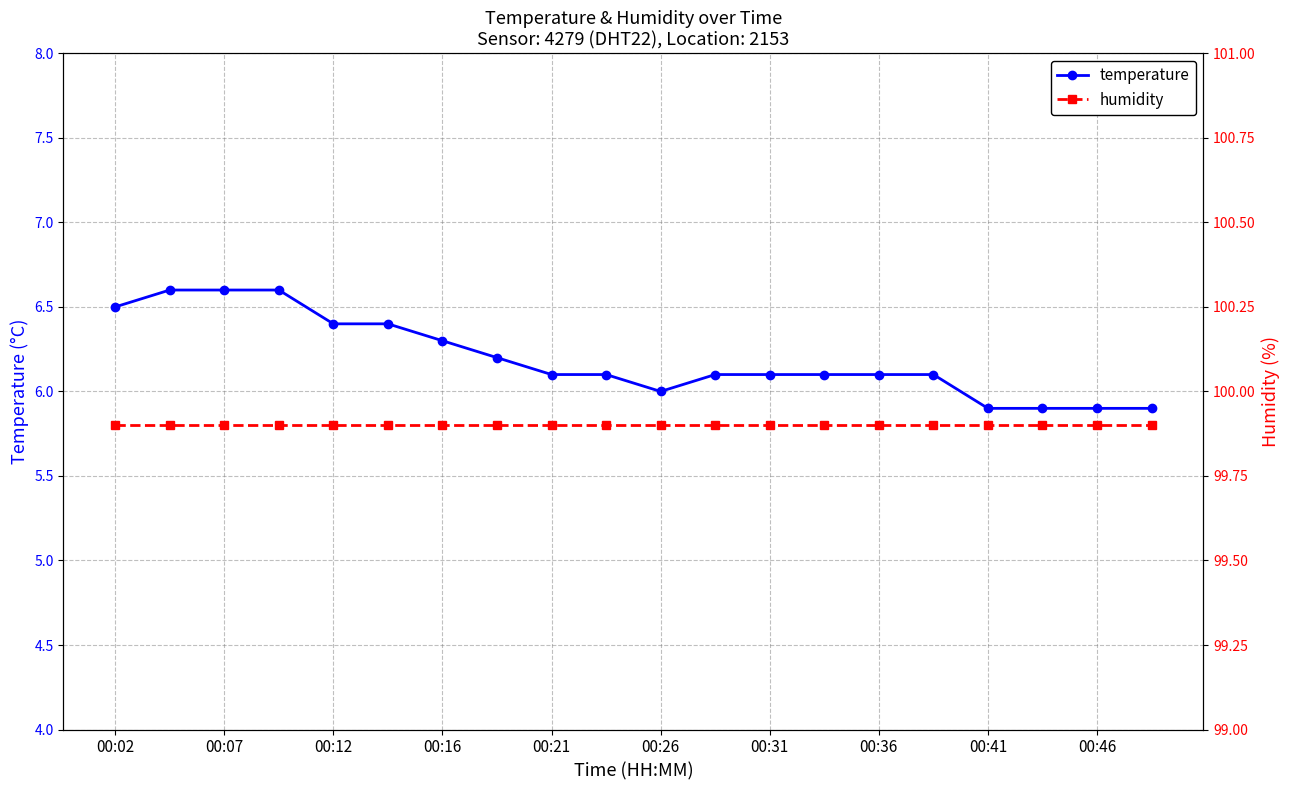

True or false: temperature and humidity intersect in this chart.

False